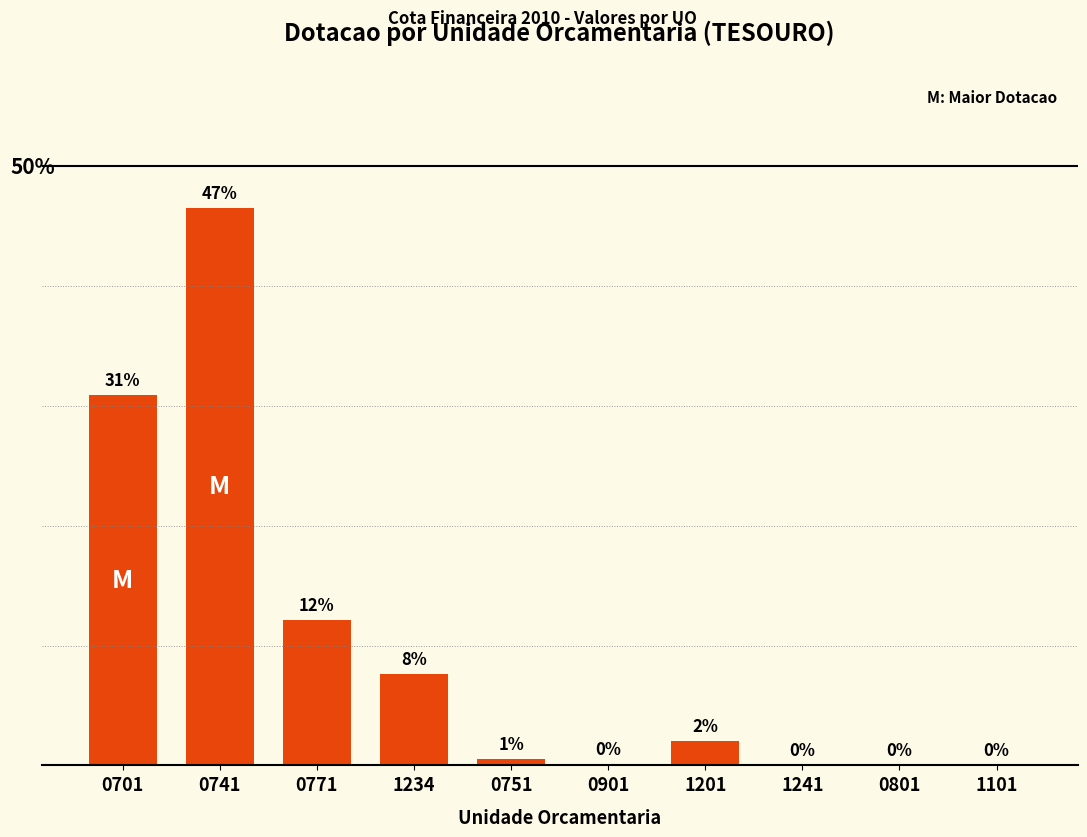

The value at 0771 is 6.6. True or false?

False